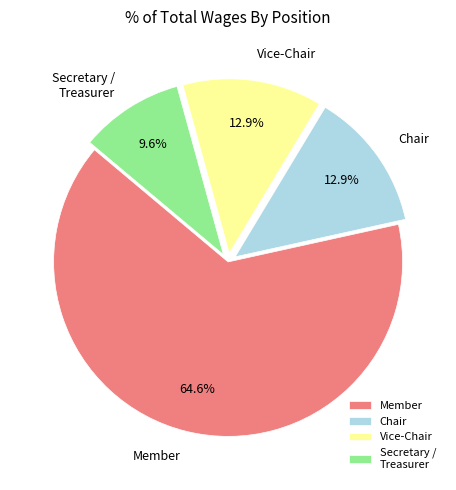

How many segments does this pie chart have?

4